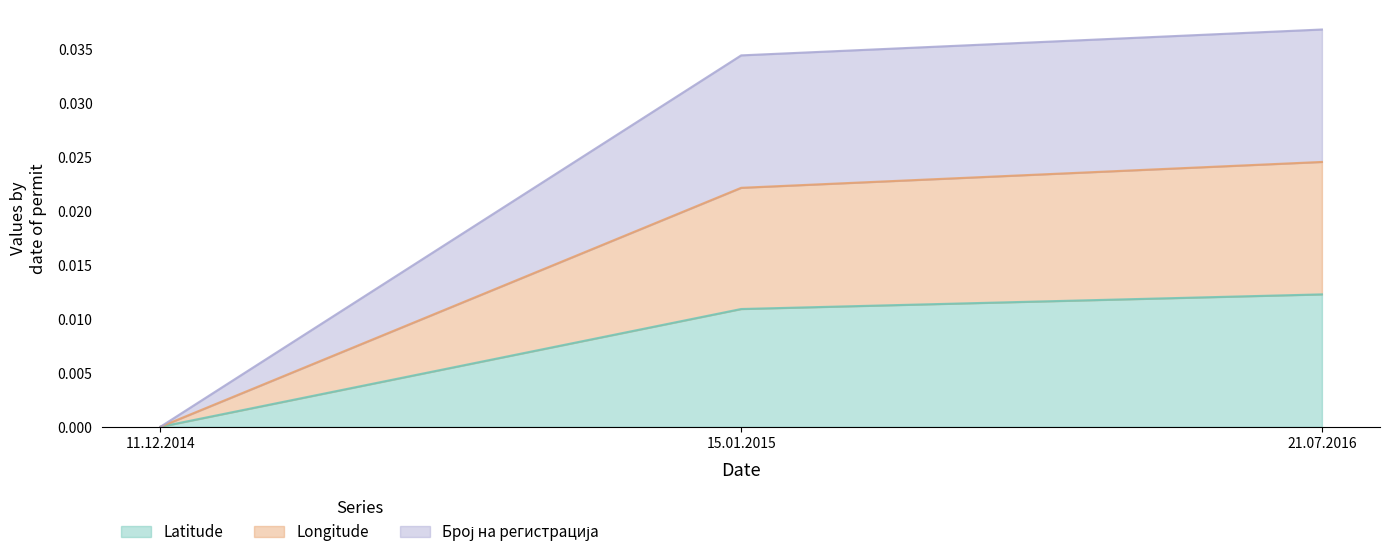

Rank the series by their maximum value, from lowest to highest.

Latitude, Longitude, Број на регистрација